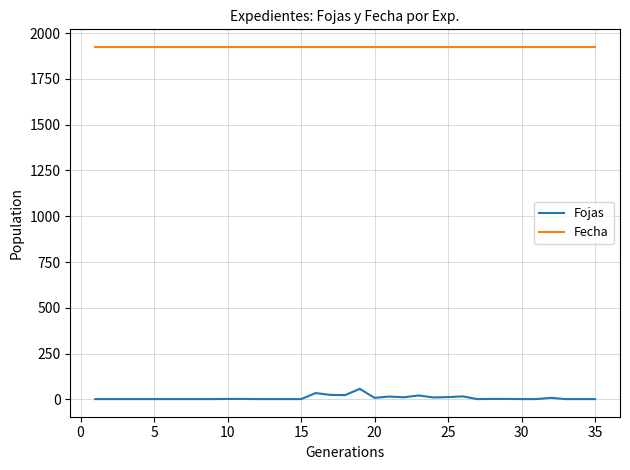

Which series has the largest total across all categories?

Fecha